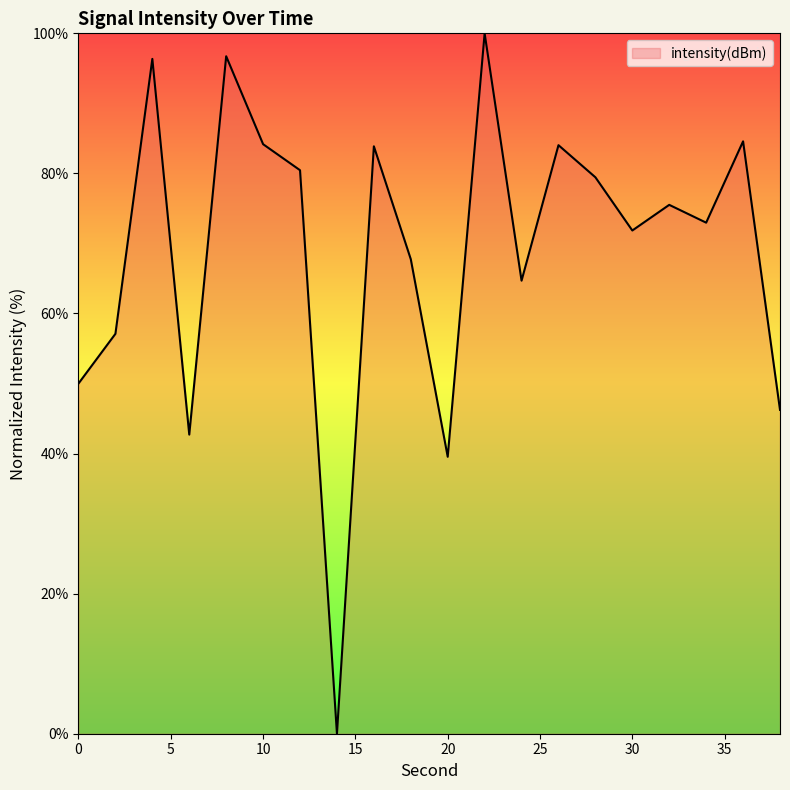

How many interior local peaks (higher than both neighbors) does the data have?

7